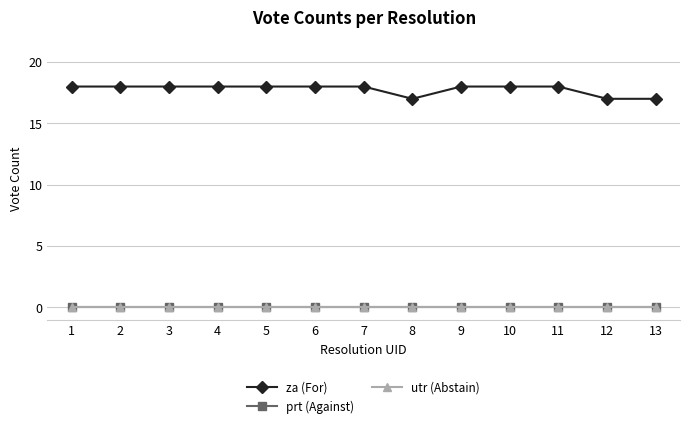

At which label does za (For) reach its minimum?

8